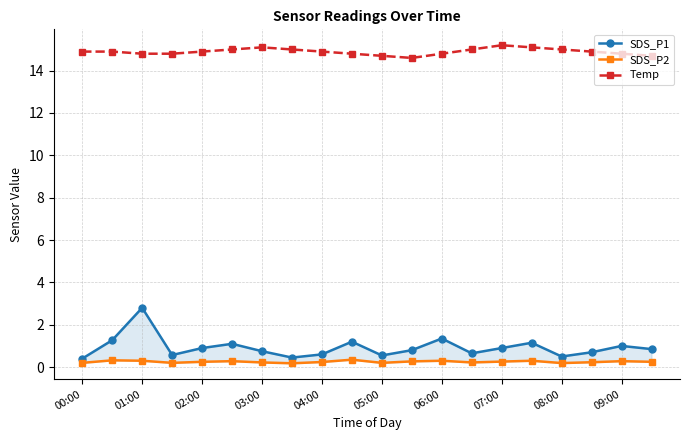

At how many categories does at least one series exceed 7?

20